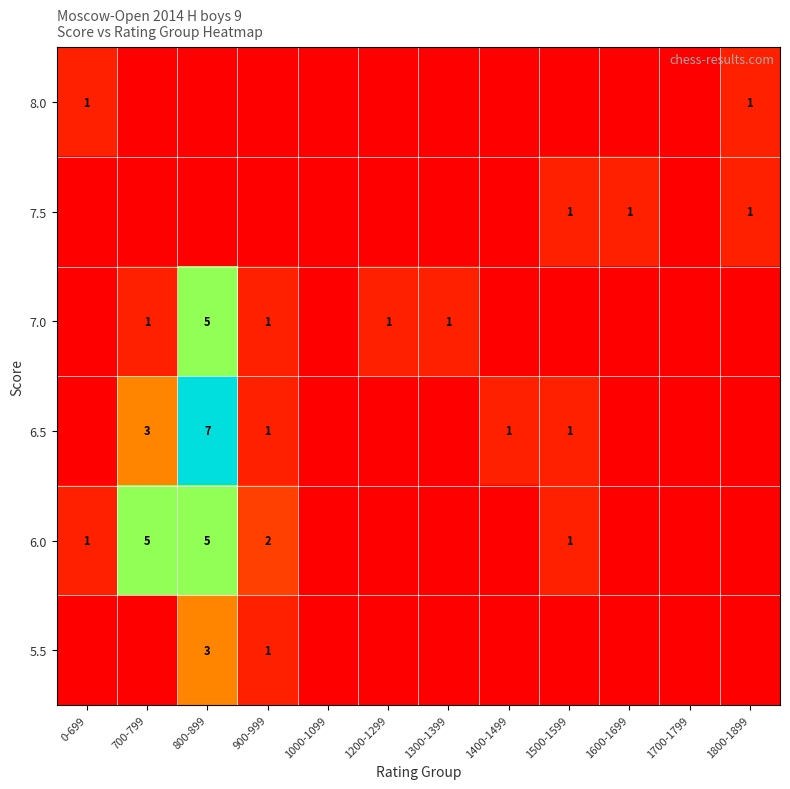

The 7.5 series shows 1 at 1800-1899. True or false?

True